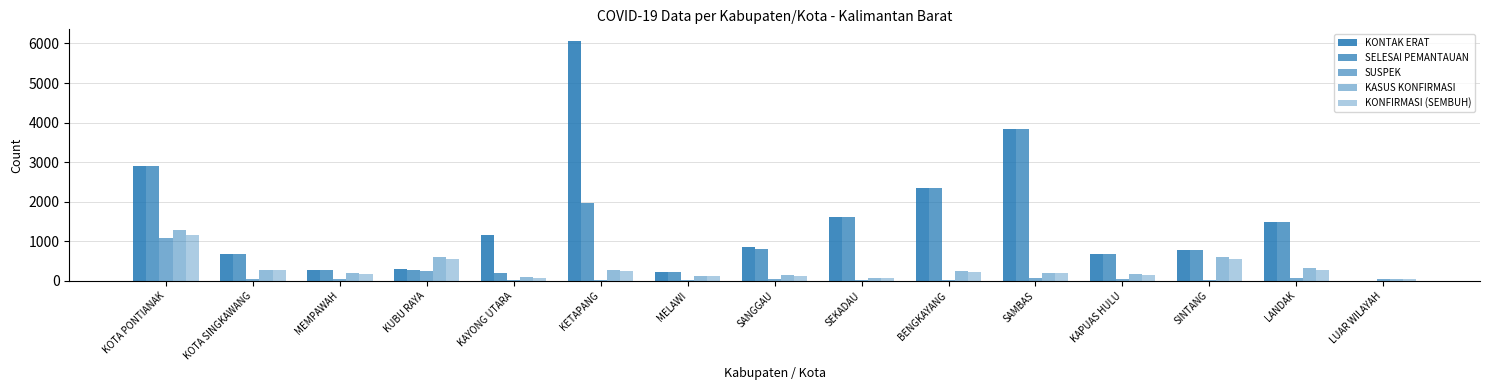

What is the label of the 11th bar from the right?

KAYONG UTARA